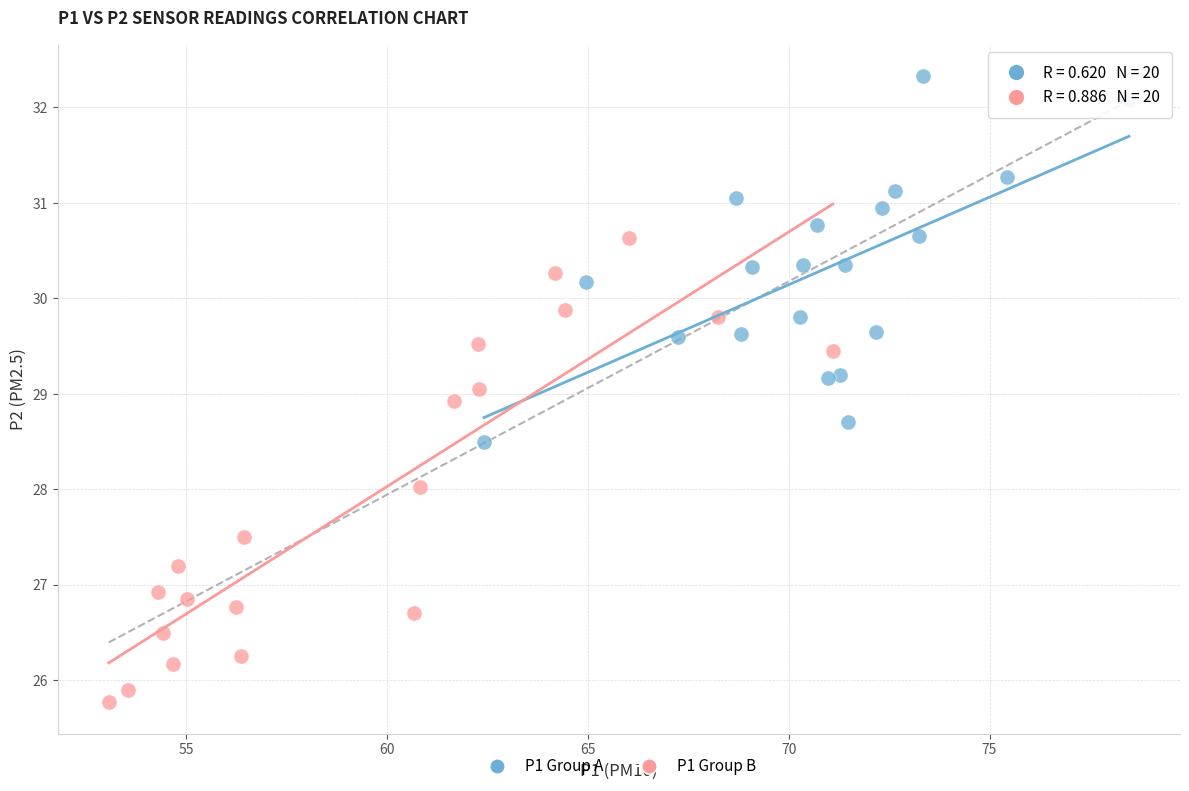

Which series contains the lowest Y value?

P1 Group B